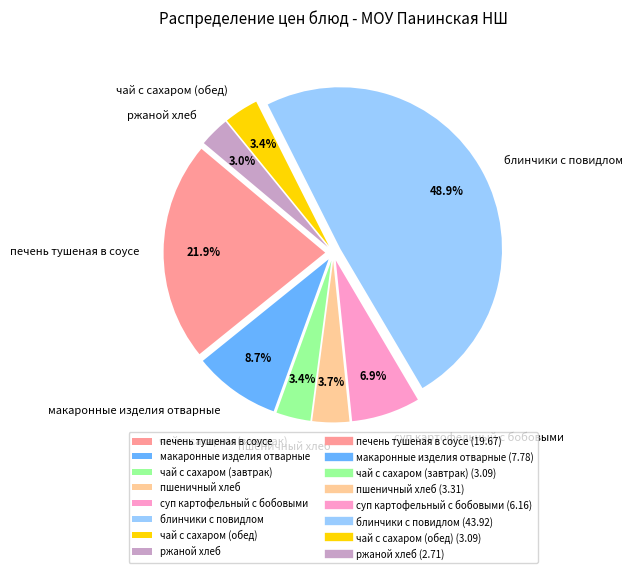

Combined, do пшеничный хлеб and блинчики с повидлом account for over 50%?

Yes